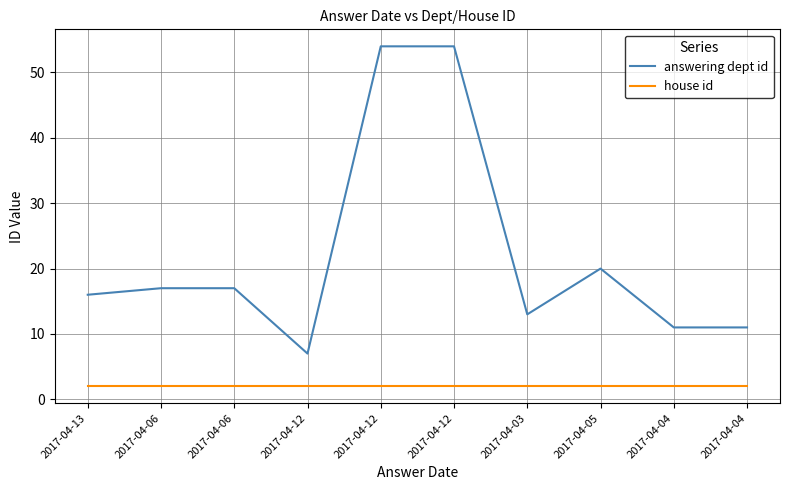

How many lines are shown in the chart?

2